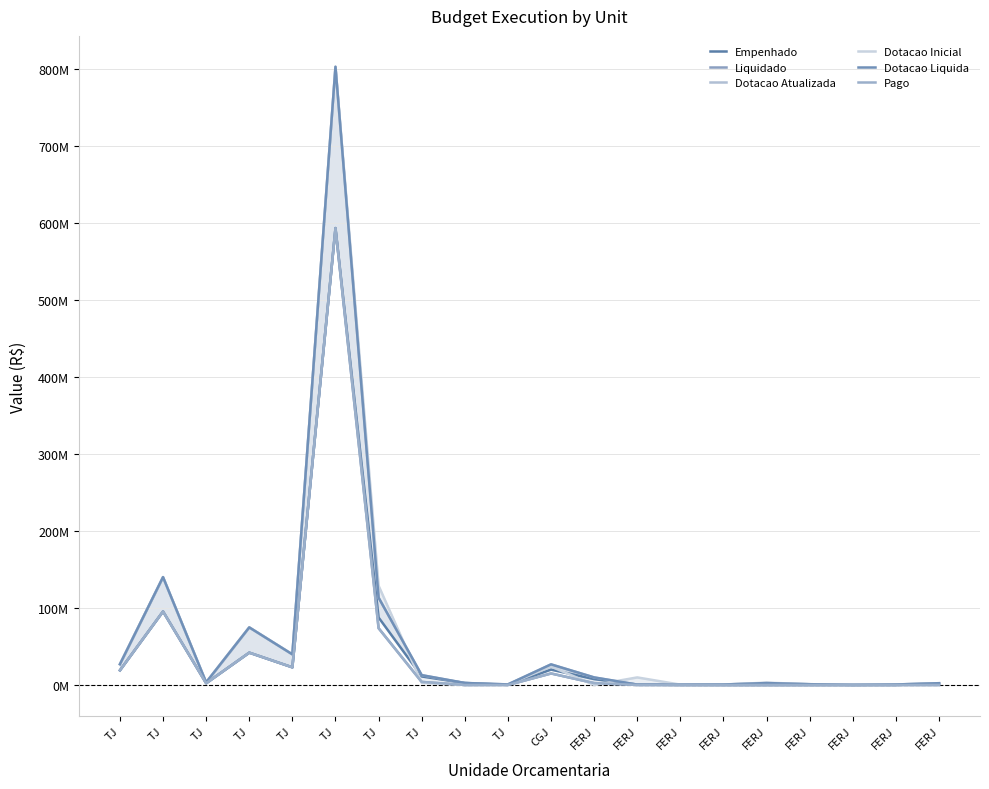

What are all the series names shown in the legend?

Empenhado, Liquidado, Dotacao Atualizada, Dotacao Inicial, Dotacao Liquida, Pago